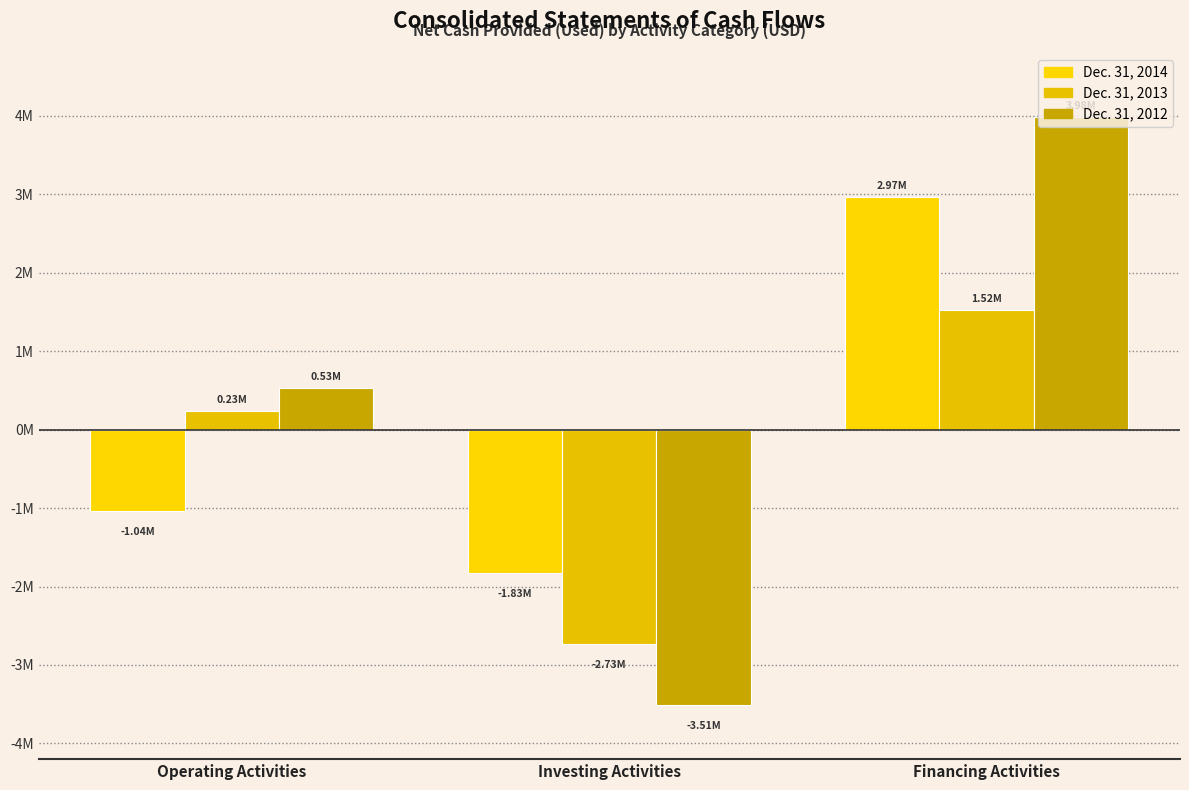

Between Investing Activities and Financing Activities, which is larger?

Financing Activities